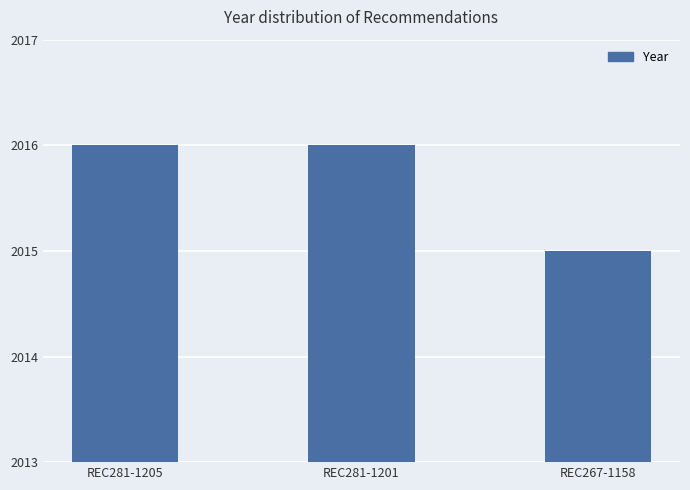

What is the smallest value displayed?

2015